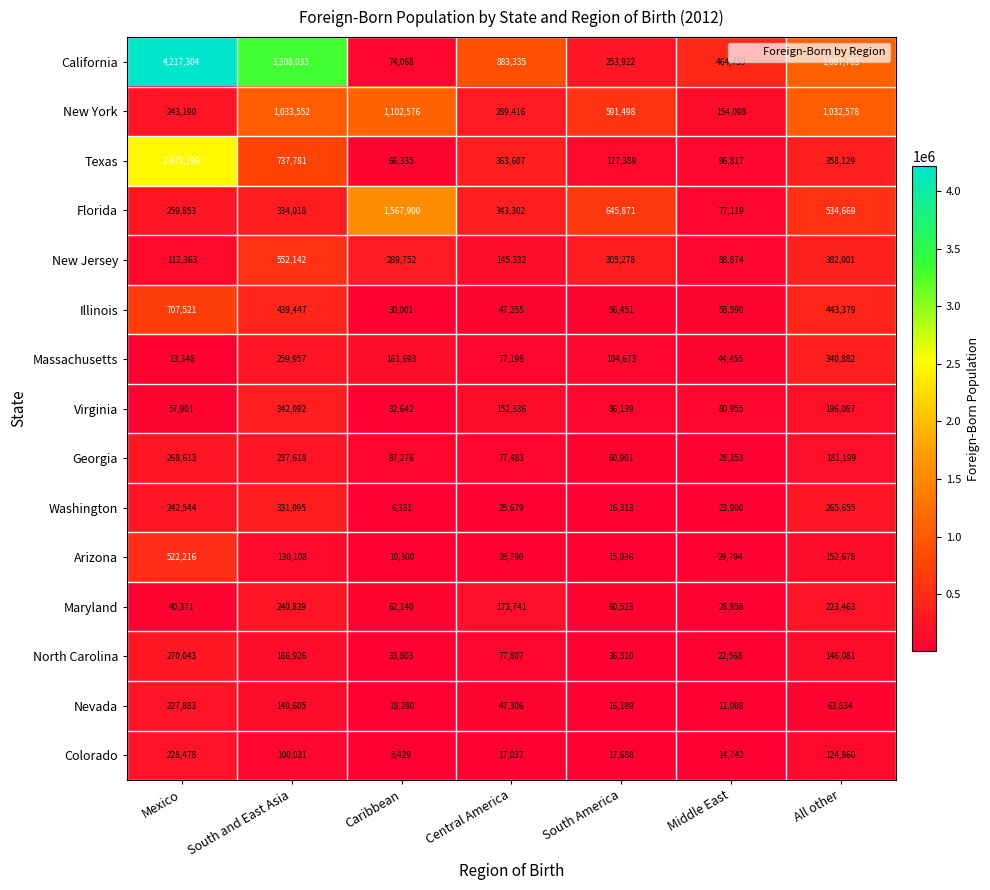

Where is Washington nearest to the value 168713?

Mexico